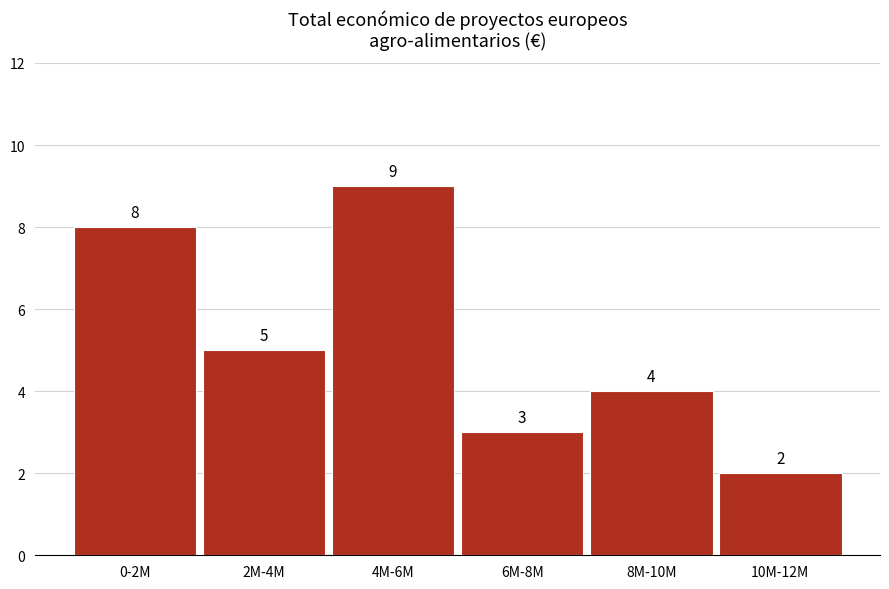

Reading right to left, transcribe all the data shown in this chart.

2	4	3	9	5	8